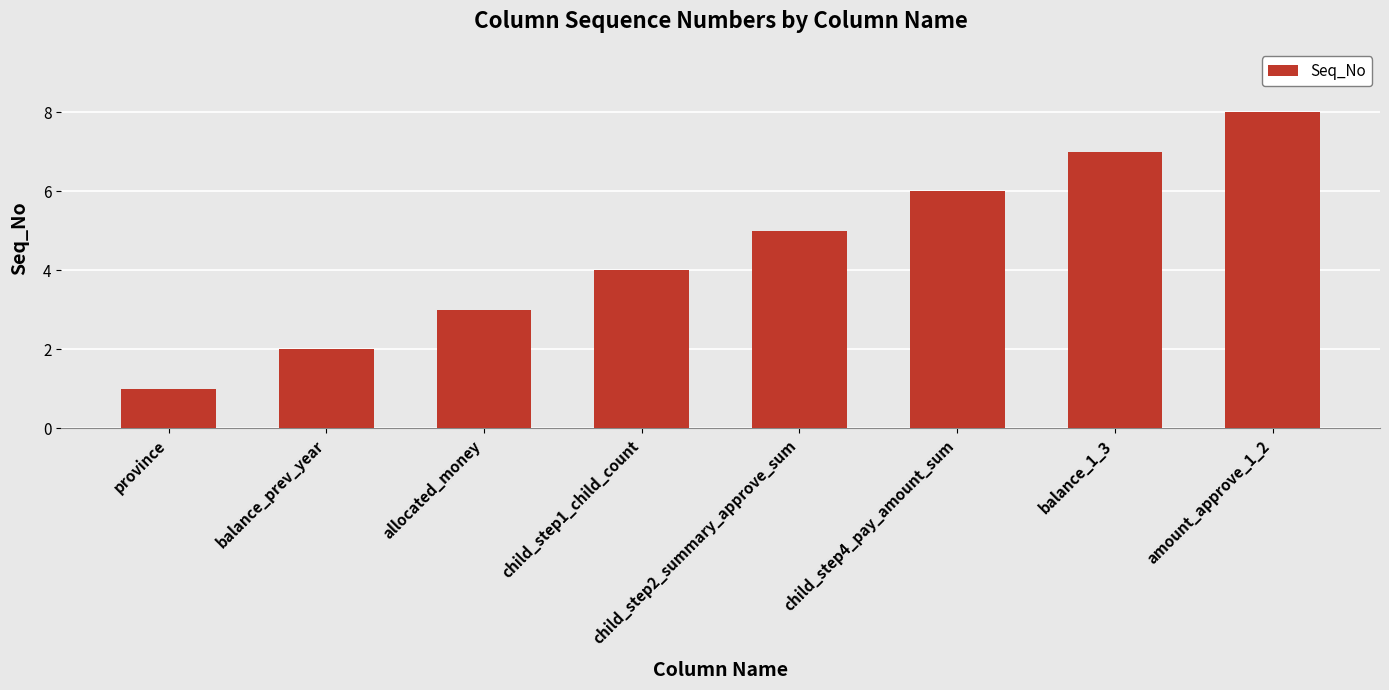

Does the chart contain any negative values?

No